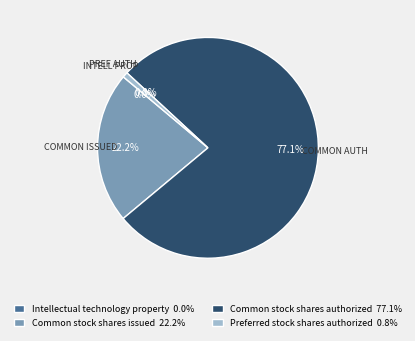

What is the ratio of the value at Common stock shares authorized 77.1% to the value at Preferred stock shares authorized 0.8%?

100.0